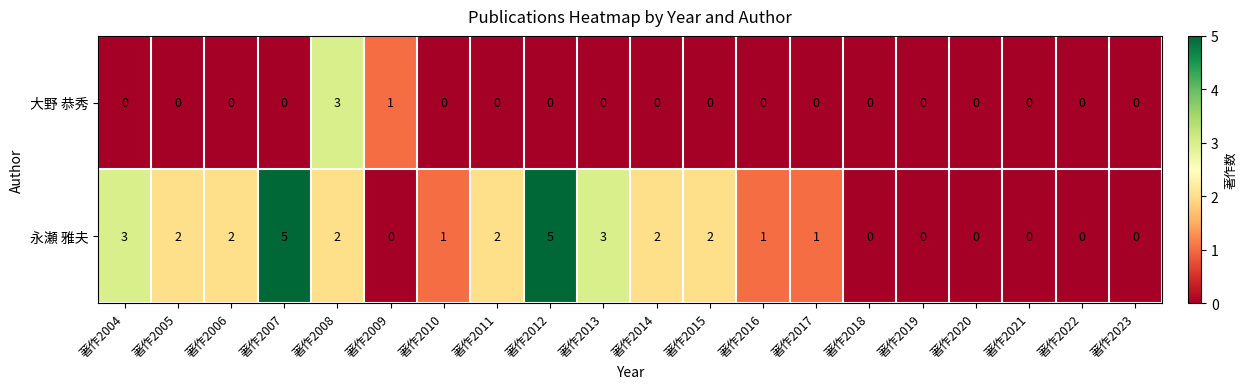

The value of 永瀬 雅夫 at 著作2008 is 2. True or false?

True